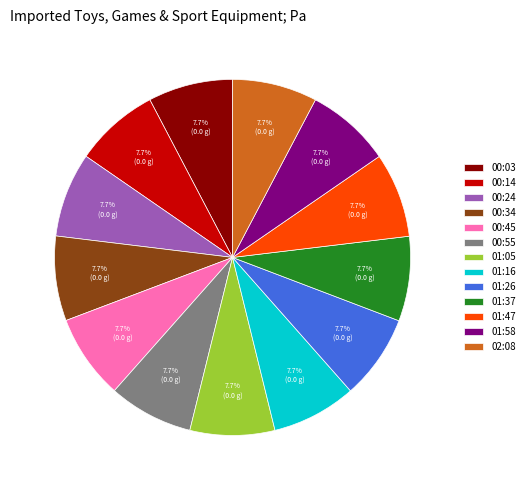

How much of the chart is everything except 01:37?

92.3%